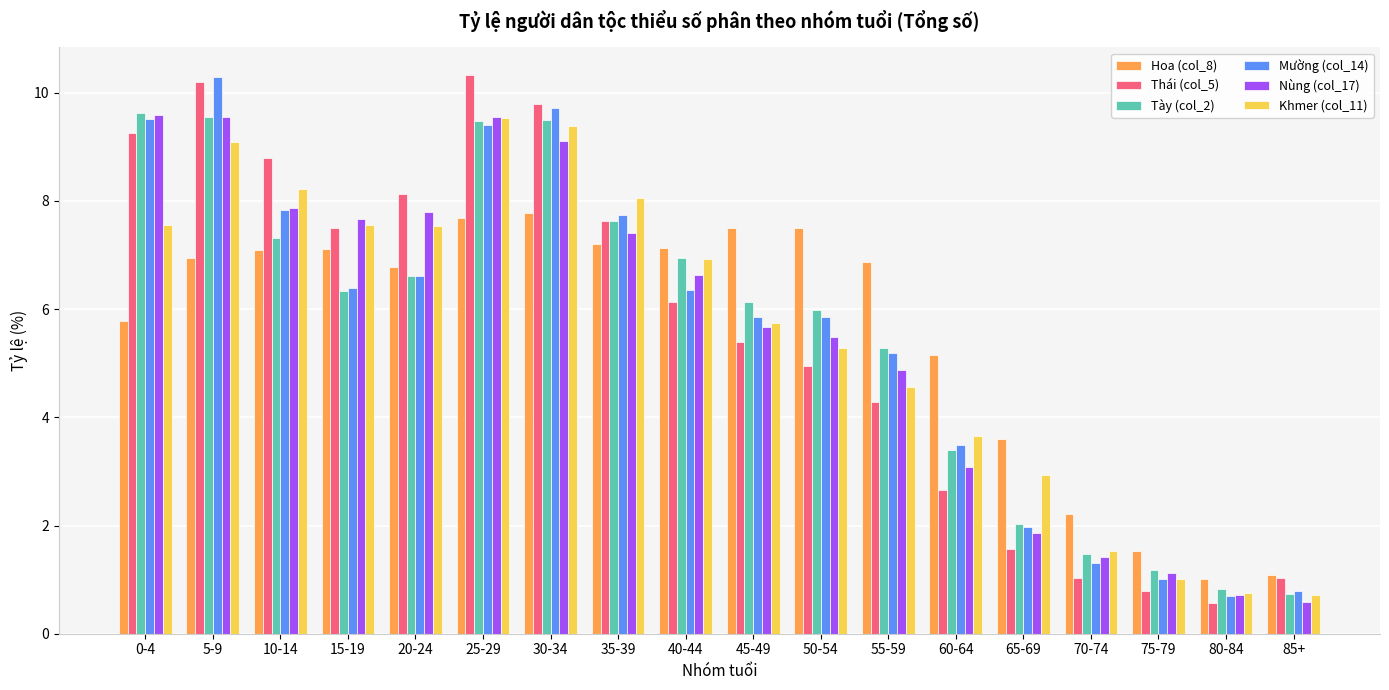

At how many categories does at least one series exceed 6?

12